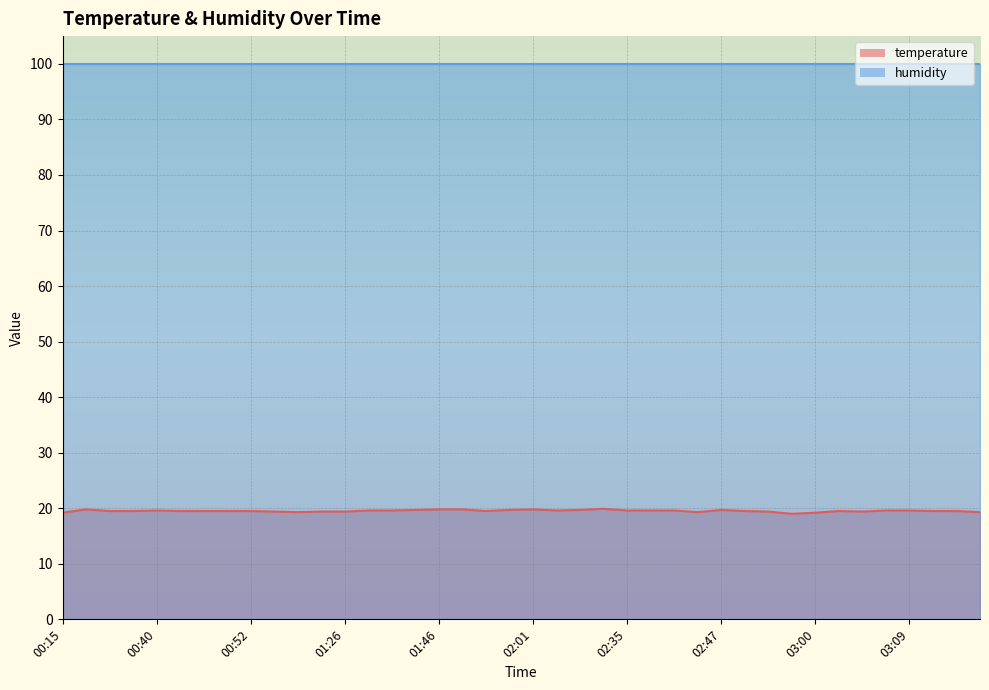

Count the values in the range 19 to 20.

40